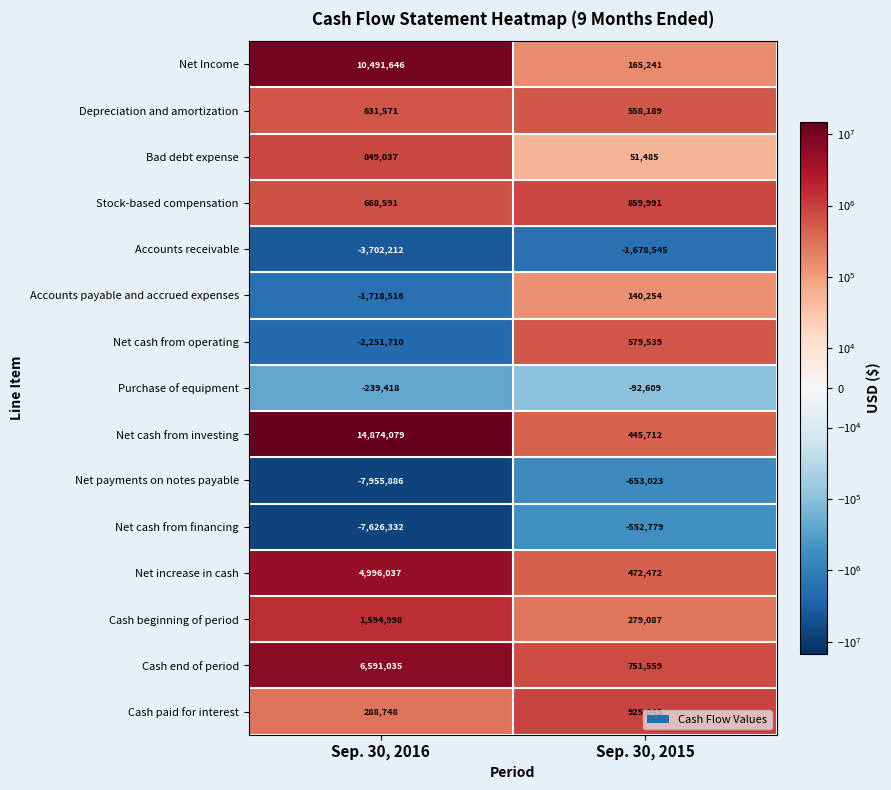

At which category does the chart reach its peak across all series?

Sep. 30, 2016